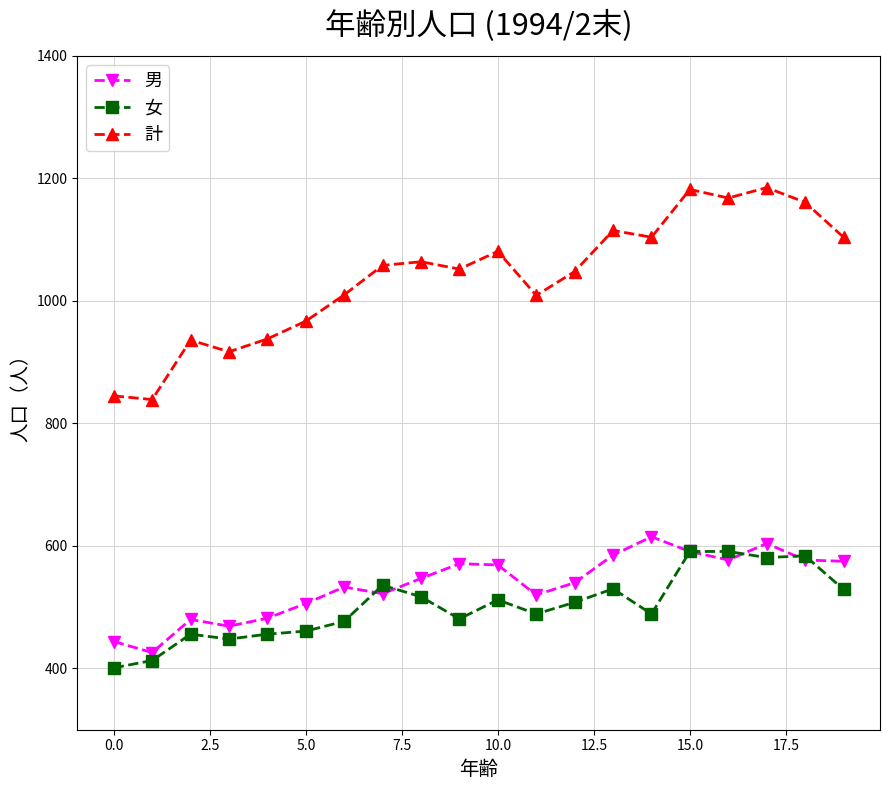

What is the minimum value shown in the chart?

401